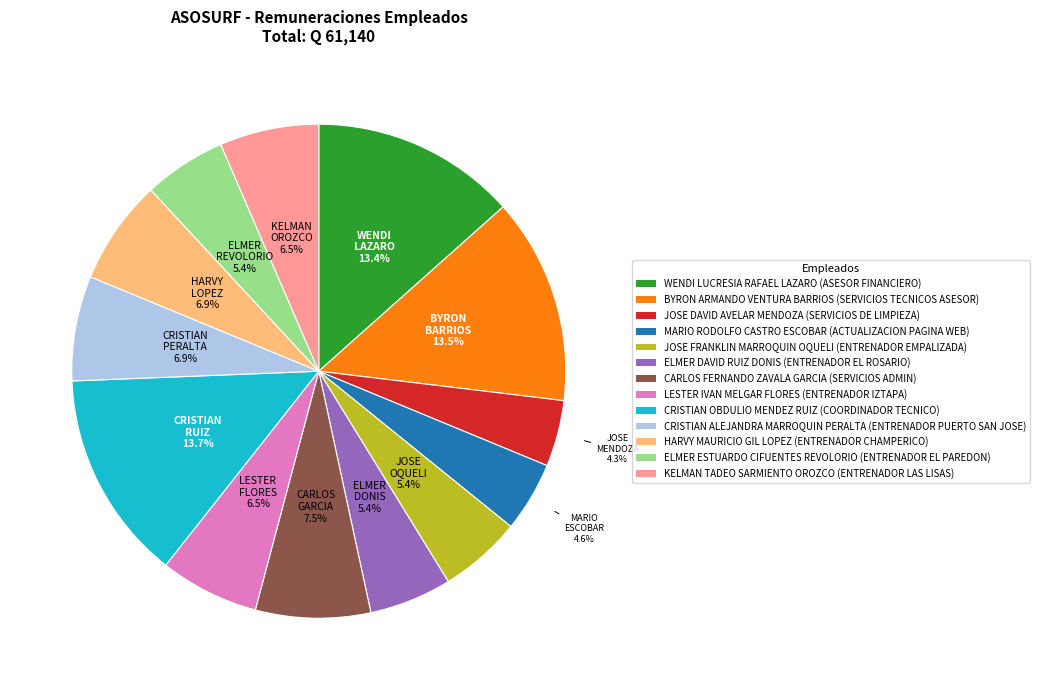

What is the ratio of the value at JOSE DAVID AVELAR MENDOZA to the value at HARVY MAURICIO GIL LOPEZ?

0.6